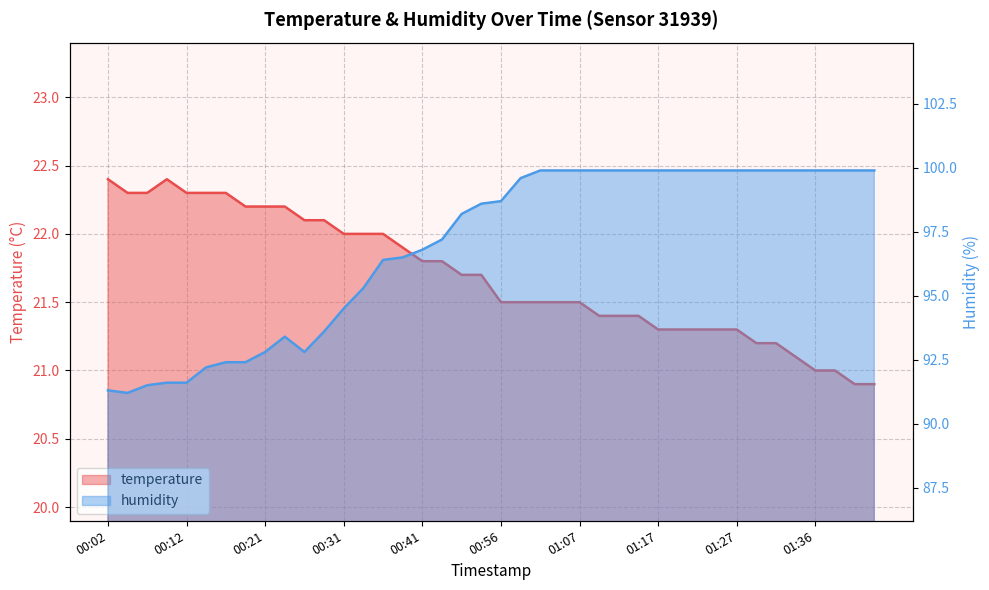

Between 00:21 and 01:24, which is larger?

00:21